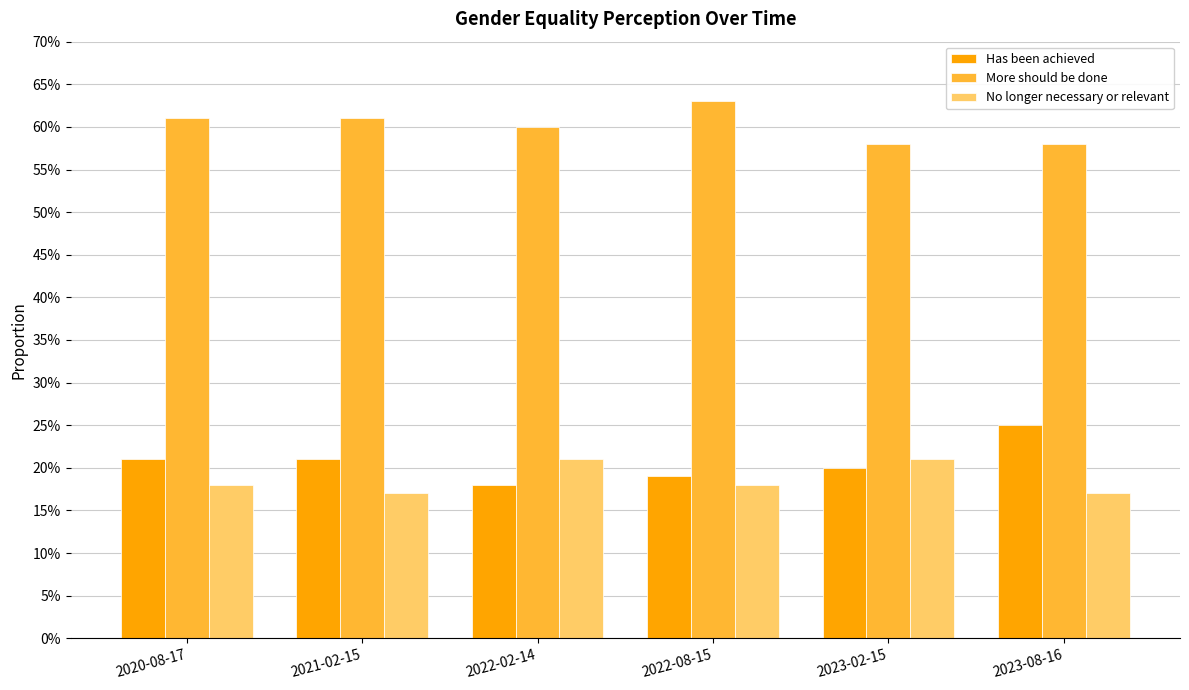

What is the sum of the No longer necessary or relevant values at 2023-02-15 and 2022-08-15?

0.4